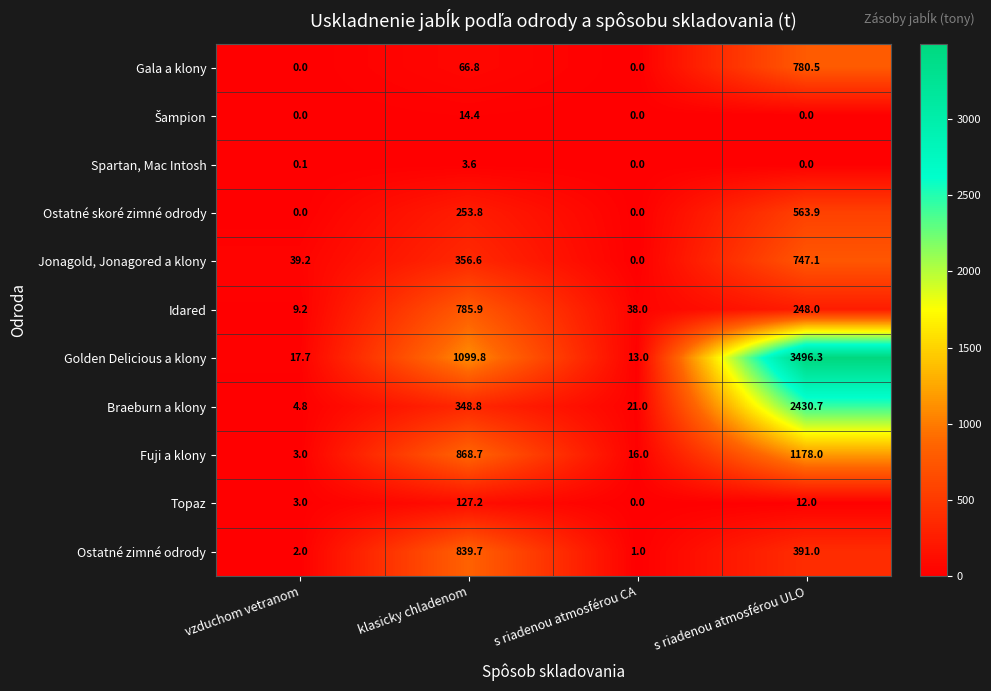

Rank the categories by Golden Delicious a klony value from highest to lowest.

s riadenou atmosférou ULO, klasicky chladenom, vzduchom vetranom, s riadenou atmosférou CA